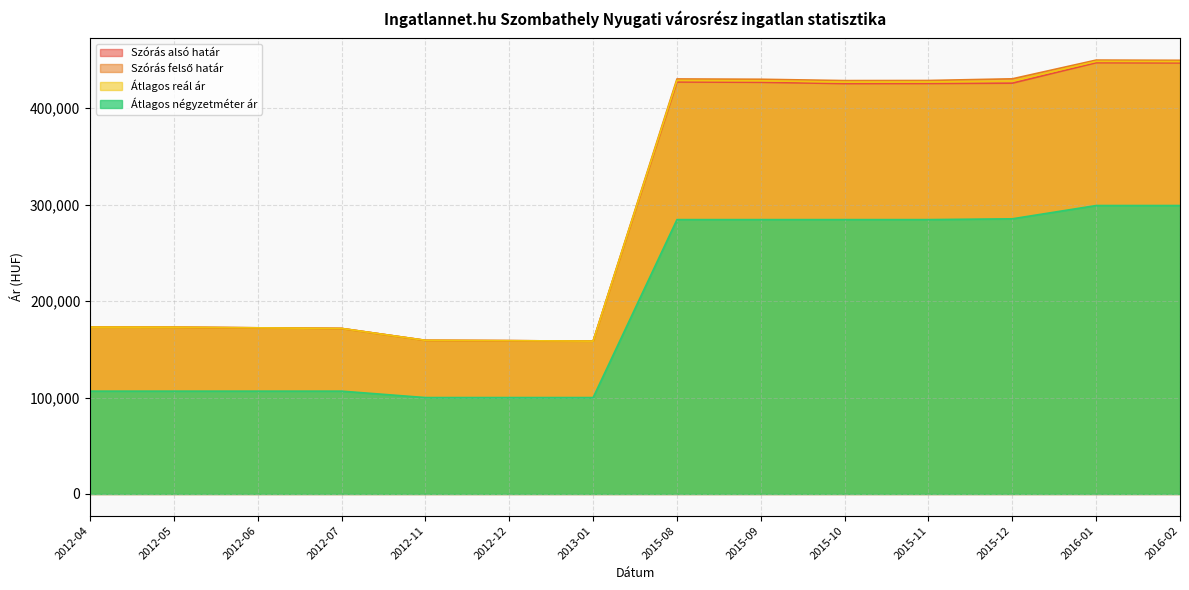

At which label does Szórás alsó határ reach its peak?

2016-01